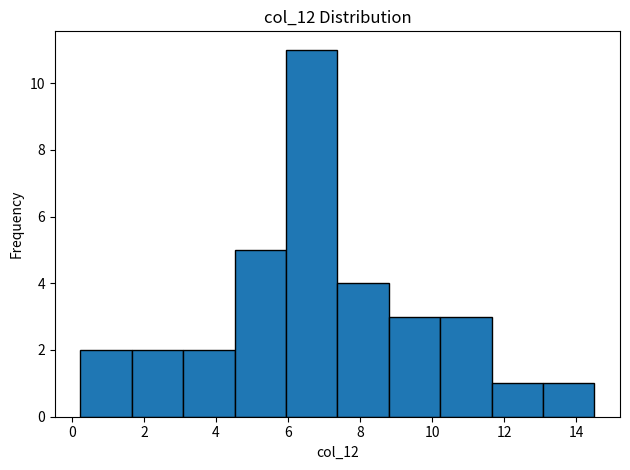

How tall is the bar that spans 3.0 to 4.6 on the x-axis? Neither the bar edges nor the heights are printed on the chart, so give them approximately, as read against the axes.

2